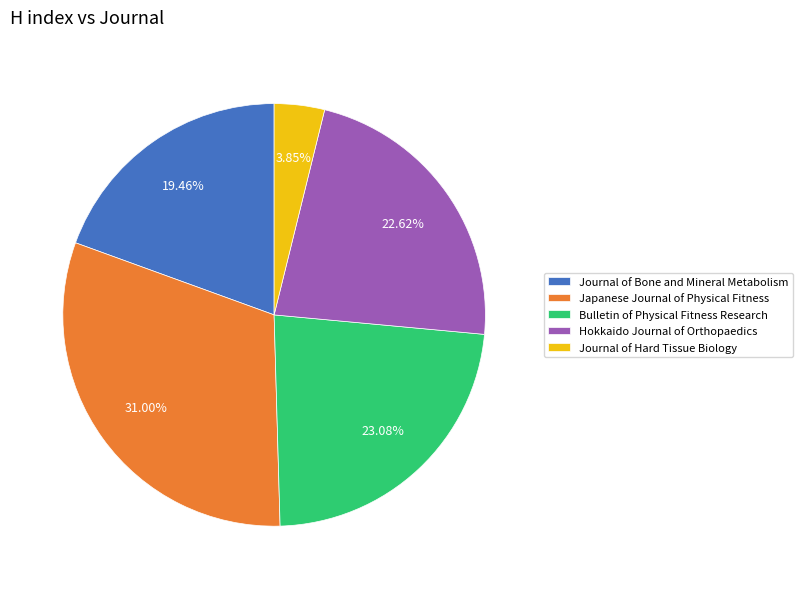

To the nearest percent, what is the difference between the Journal of Hard Tissue Biology and Hokkaido Journal of Orthopaedics slice percentages?

19%